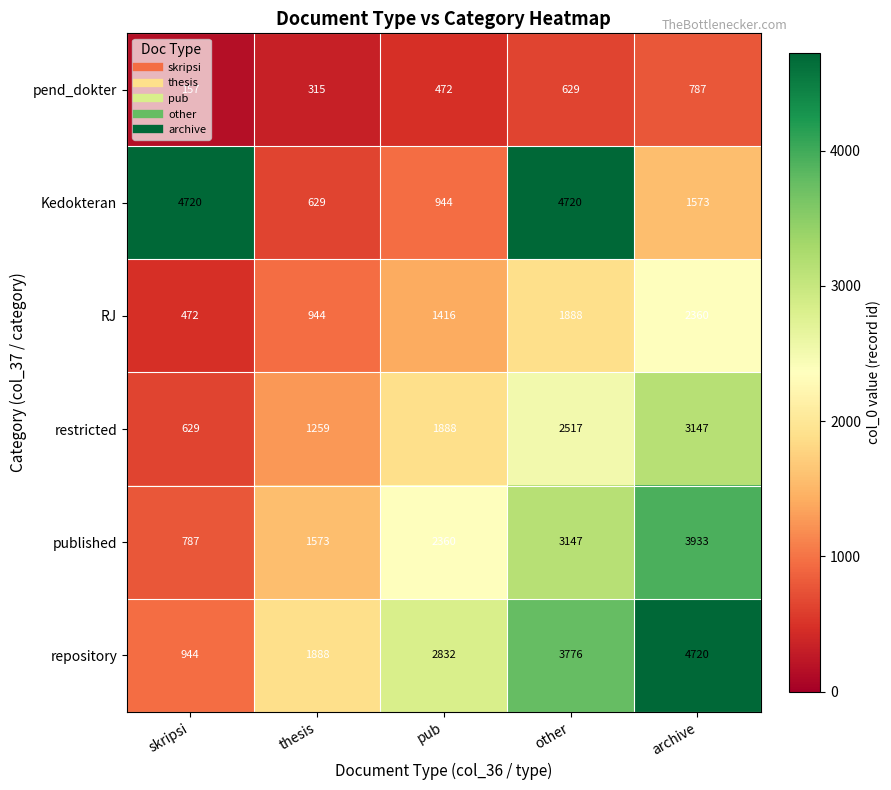

What is the difference between the maximum and minimum values in the repository series?

3776